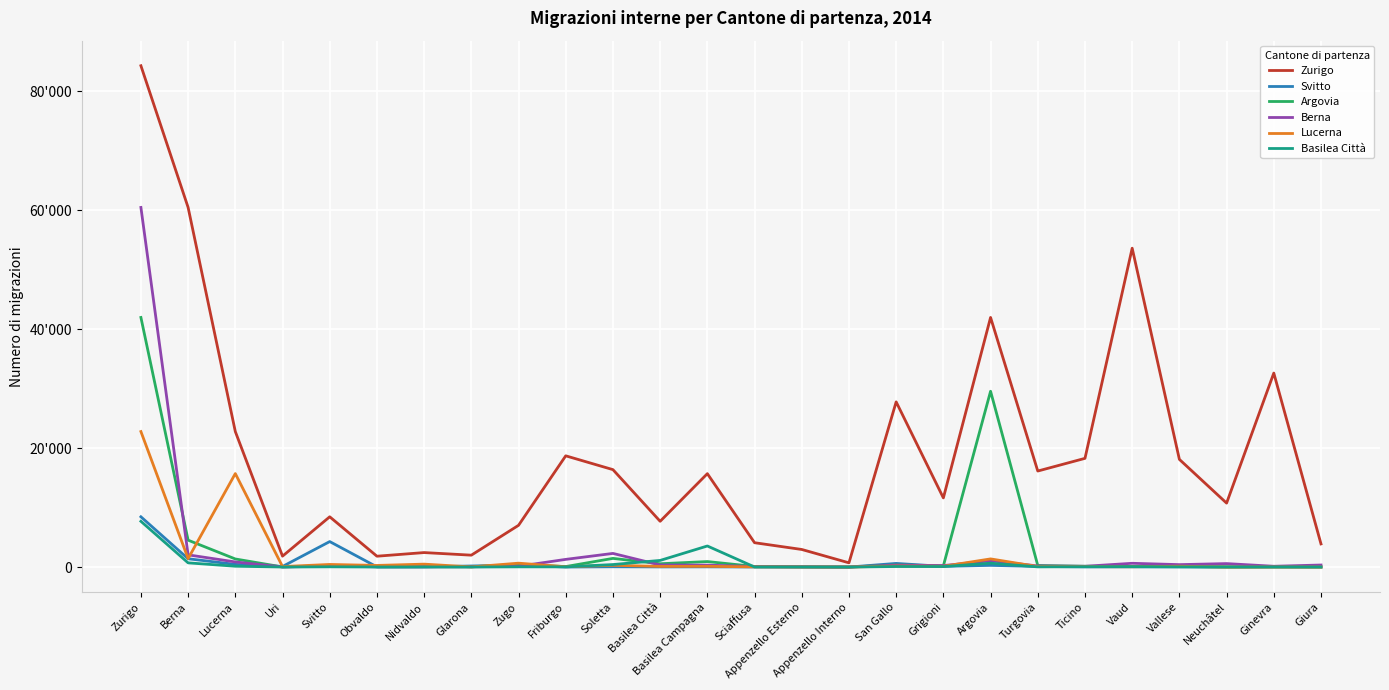

Reading left to right, transcribe all the data shown in this chart.

Zurigo: Zurigo=84248	Berna=60437	Lucerna=22774	Uri=1838	Svitto=8450	Obvaldo=1828	Nidvaldo=2439	Glarona=2003	Zugo=7019	Friburgo=18696	Soletta=16376	Basilea Città=7694	Basilea Campagna=15700	Sciaffusa=4096	Appenzello Esterno=2960	Appenzello Interno=716	San Gallo=27764	Grigioni=11624	Argovia=41950	Turgovia=16140	Ticino=18272	Vaud=53587	Vallese=18099	Neuchâtel=10751	Ginevra=32602	Giura=3893
Svitto: Zurigo=8450	Berna=1400	Lucerna=454	Uri=102	Svitto=4287	Obvaldo=36	Nidvaldo=37	Glarona=185	Zugo=346	Friburgo=8	Soletta=54	Basilea Città=29	Basilea Campagna=40	Sciaffusa=18	Appenzello Esterno=14	Appenzello Interno=5	San Gallo=616	Grigioni=120	Argovia=290	Turgovia=107	Ticino=35	Vaud=36	Vallese=35	Neuchâtel=5	Ginevra=19	Giura=2
Argovia: Zurigo=41950	Berna=4523	Lucerna=1365	Uri=18	Svitto=256	Obvaldo=52	Nidvaldo=69	Glarona=56	Zugo=437	Friburgo=87	Soletta=1462	Basilea Città=561	Basilea Campagna=929	Sciaffusa=104	Appenzello Esterno=48	Appenzello Interno=13	San Gallo=353	Grigioni=214	Argovia=29546	Turgovia=275	Ticino=139	Vaud=108	Vallese=98	Neuchâtel=20	Ginevra=19	Giura=17
Berna: Zurigo=60437	Berna=2057	Lucerna=864	Uri=25	Svitto=157	Obvaldo=54	Nidvaldo=50	Glarona=57	Zugo=133	Friburgo=1295	Soletta=2297	Basilea Città=348	Basilea Campagna=329	Sciaffusa=85	Appenzello Esterno=46	Appenzello Interno=6	San Gallo=326	Grigioni=251	Argovia=1063	Turgovia=192	Ticino=136	Vaud=637	Vallese=413	Neuchâtel=587	Ginevra=139	Giura=348
Lucerna: Zurigo=22774	Berna=1424	Lucerna=15713	Uri=87	Svitto=442	Obvaldo=279	Nidvaldo=495	Glarona=30	Zugo=657	Friburgo=57	Soletta=300	Basilea Città=114	Basilea Campagna=129	Sciaffusa=38	Appenzello Esterno=16	Appenzello Interno=8	San Gallo=177	Grigioni=133	Argovia=1376	Turgovia=93	Ticino=79	Vaud=55	Vallese=146	Neuchâtel=11	Ginevra=26	Giura=9
Basilea Città: Zurigo=7694	Berna=710	Lucerna=144	Uri=12	Svitto=46	Obvaldo=14	Nidvaldo=21	Glarona=9	Zugo=42	Friburgo=37	Soletta=426	Basilea Città=1119	Basilea Campagna=3546	Sciaffusa=16	Appenzello Esterno=13	Appenzello Interno=2	San Gallo=95	Grigioni=89	Argovia=657	Turgovia=36	Ticino=61	Vaud=78	Vallese=40	Neuchâtel=30	Ginevra=37	Giura=25